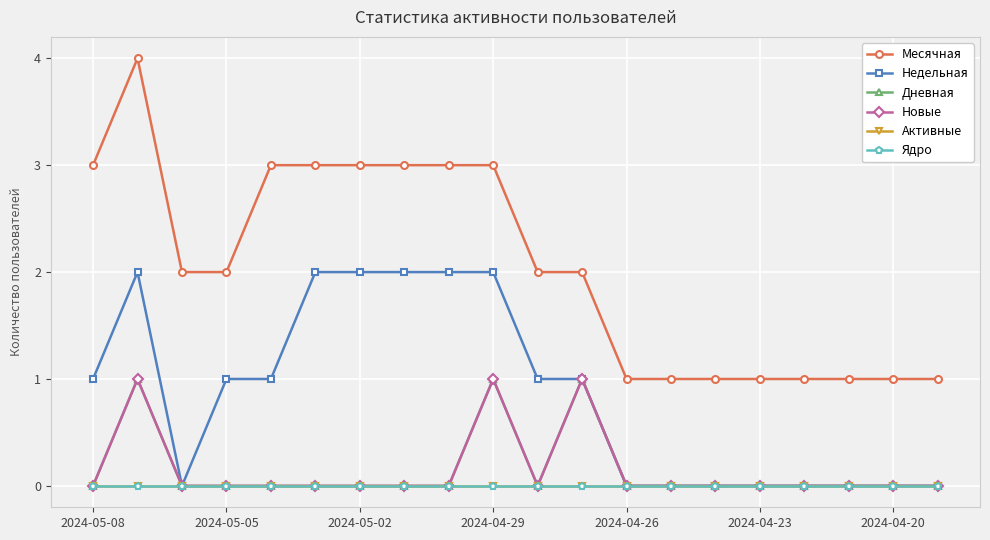

Is this an area chart (filled region under the line)?

No